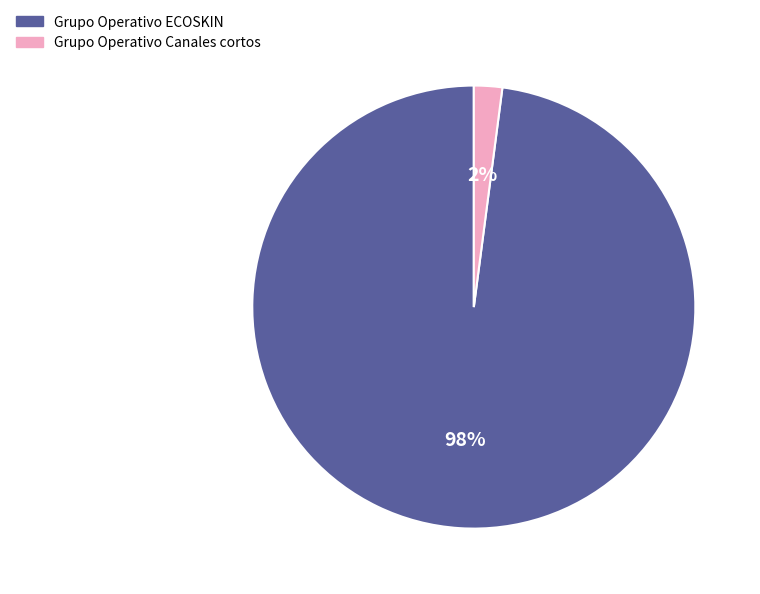

How many slices are in this pie chart?

2